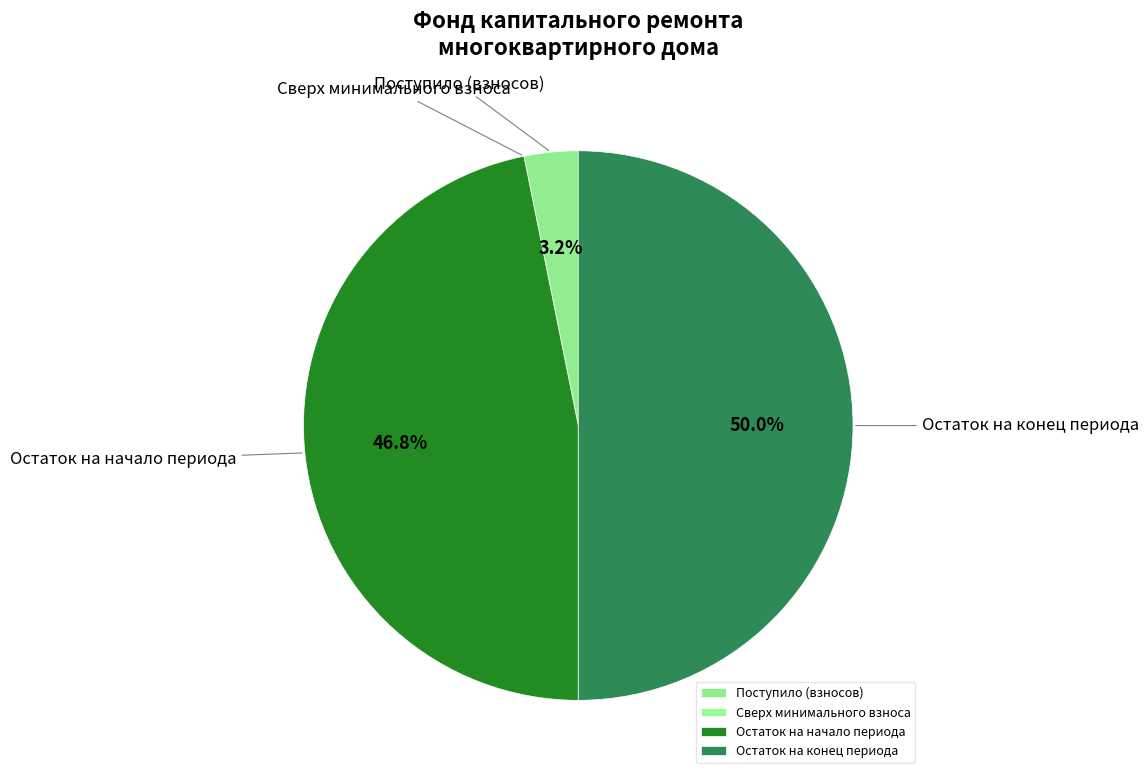

To the nearest percent, what is the average slice percentage?

25%